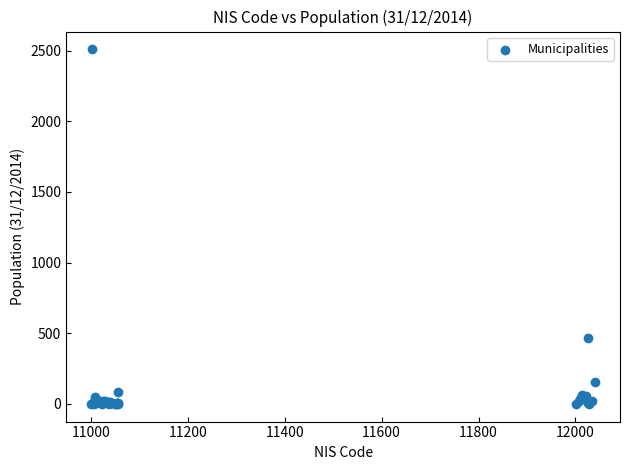

What Y value in the scatter plot is closest to 1254?

465